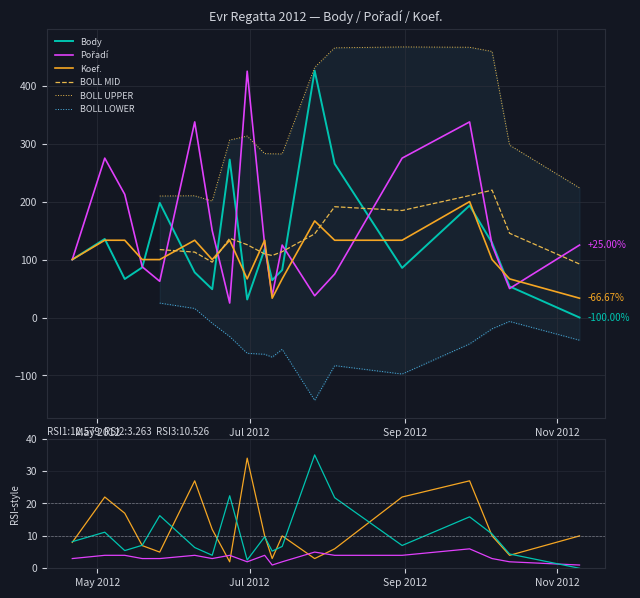

What position from the right is 2012-10-06?

3